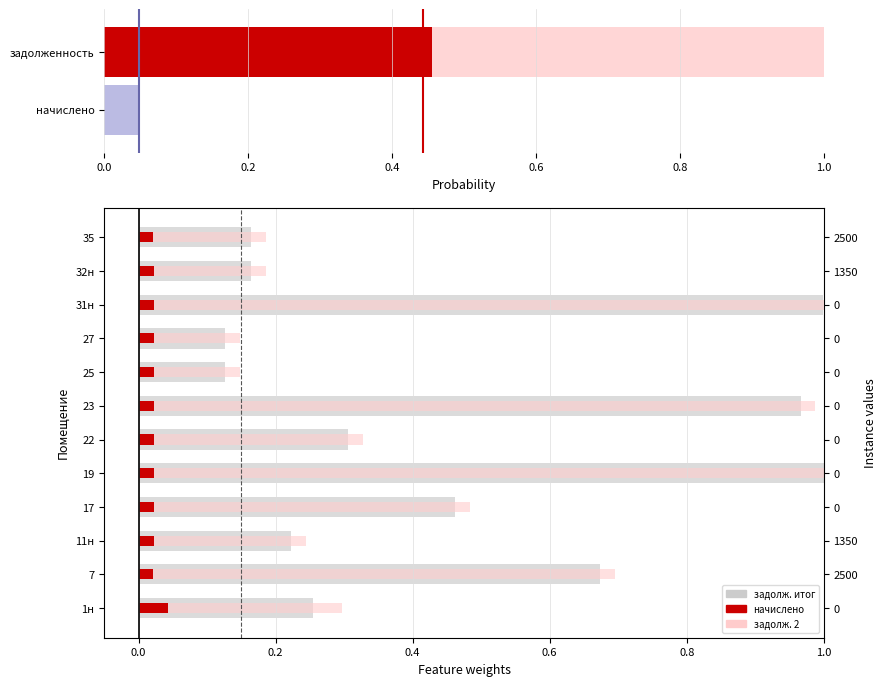

Does the chart contain any negative values?

No